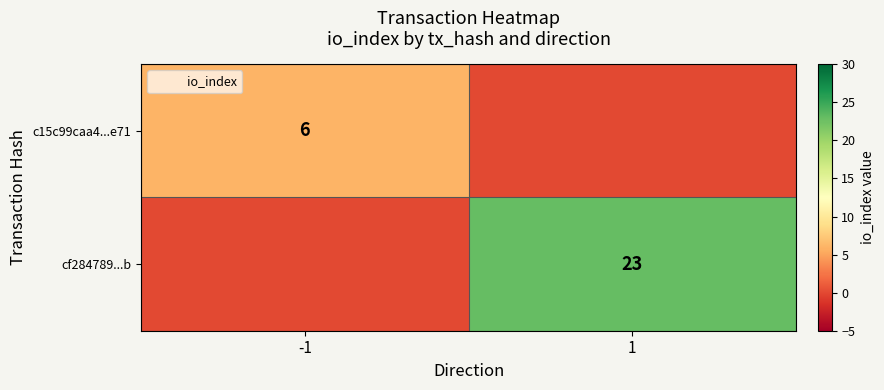

Read the c15c99caa4...e71 value at -1.

6